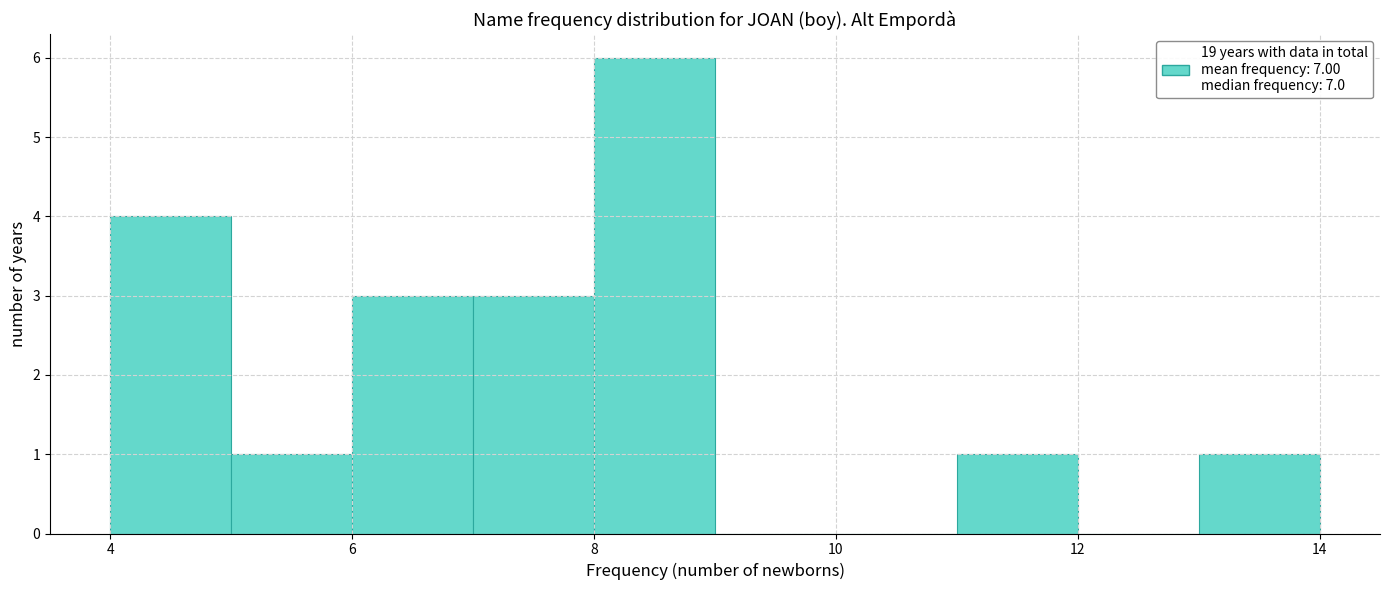

Reading left to right, transcribe this chart: for each bar, give the range it covers on the x-axis and its height. The values are not printed on the chart, so give them approximately, as read against the axis.

4 to 5: 4
5 to 6: 1
6 to 7: 3
7 to 8: 3
8 to 9: 6
9 to 10: 0
10 to 11: 0
11 to 12: 1
12 to 13: 0
13 to 14: 1